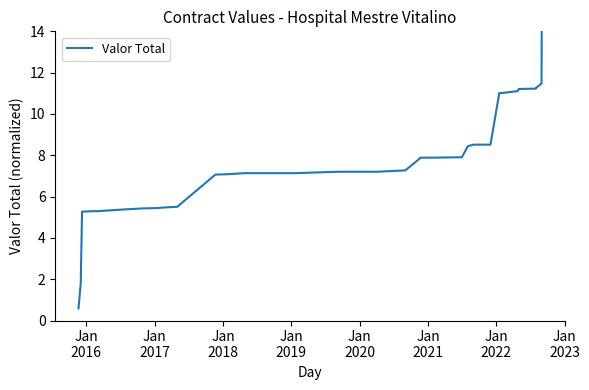

Count the number of data series in this chart.

1